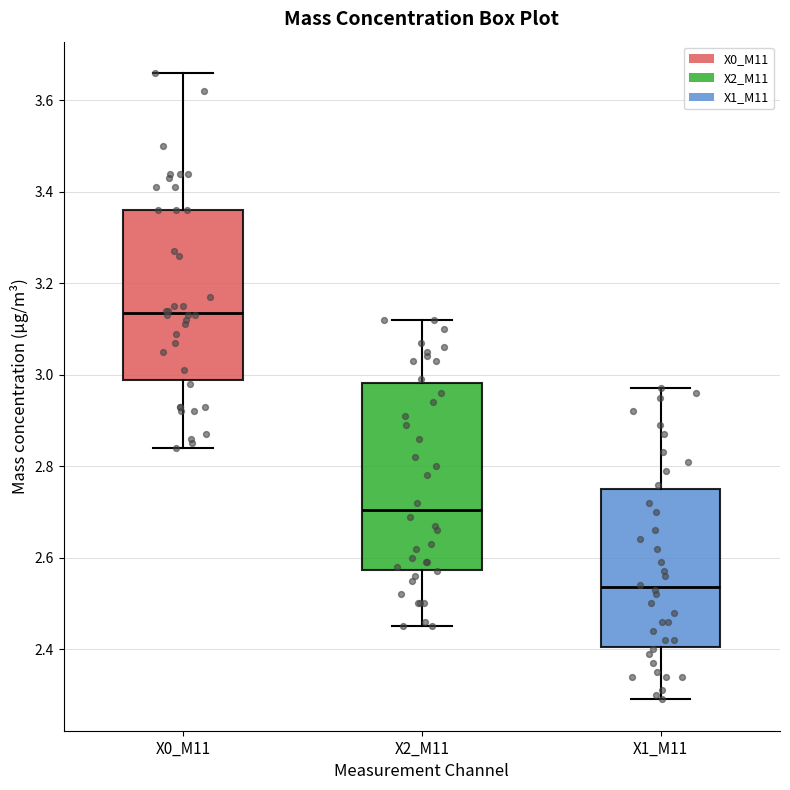

Which box is the tallest, from its lower edge to its upper edge?

X2_M11